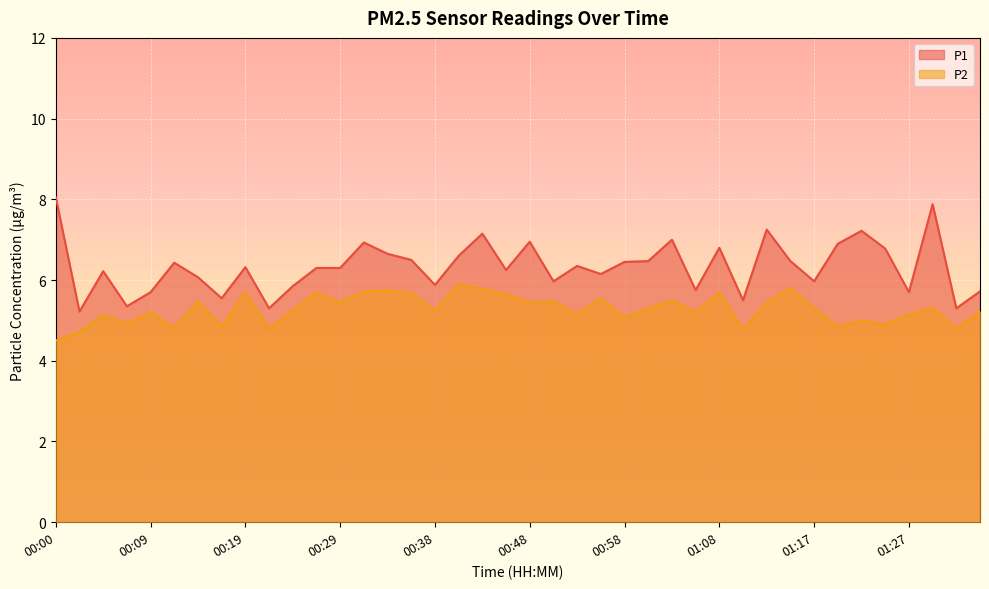

True or false: P2 and P1 cross at least once.

False